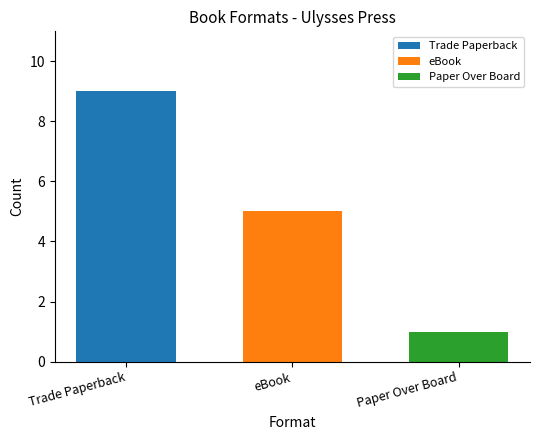

What is the difference between the highest and lowest values at eBook?

8